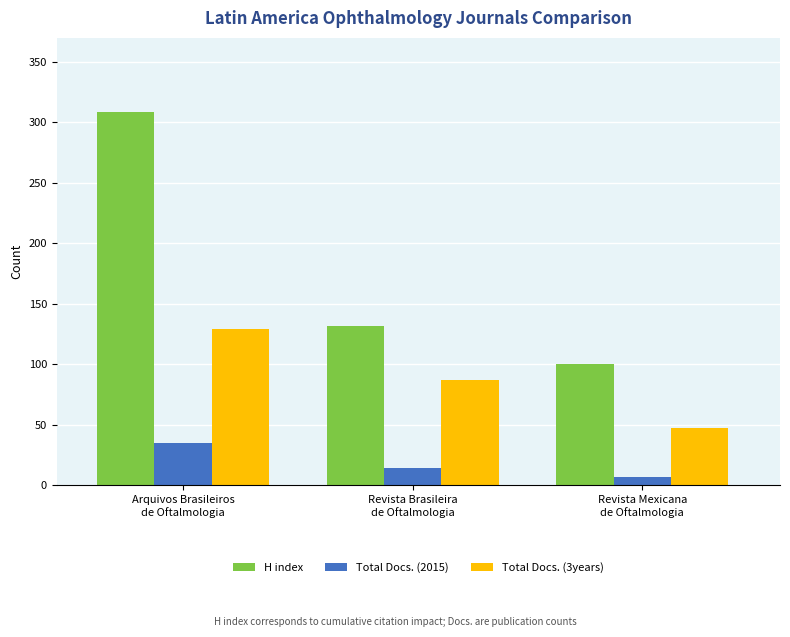

What is the minimum value for Total Docs. (2015)?

7